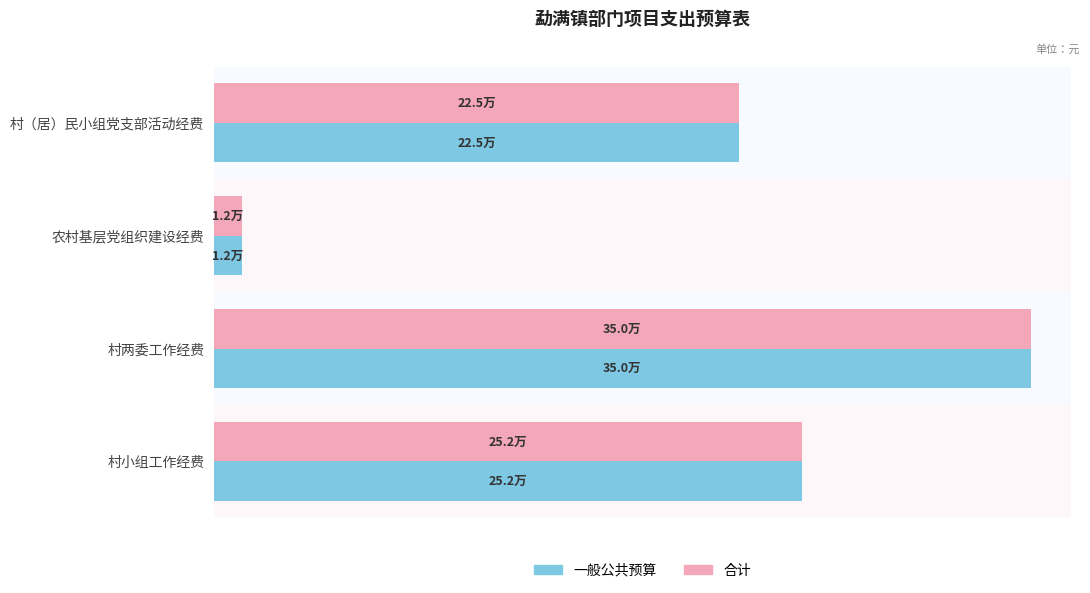

What are all the series names shown in the legend?

一般公共预算, 合计